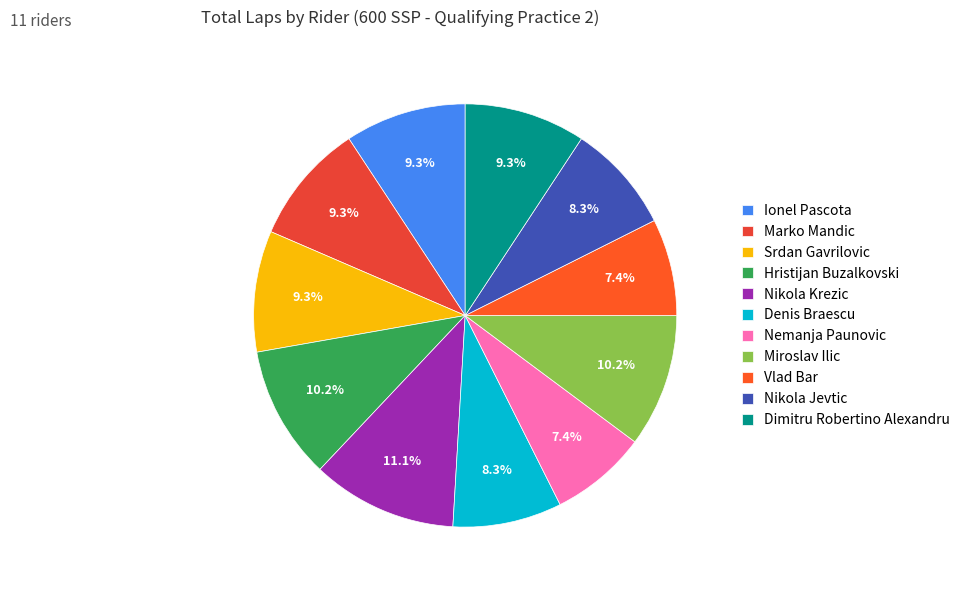

Between Nemanja Paunovic and Marko Mandic, which is larger?

Marko Mandic